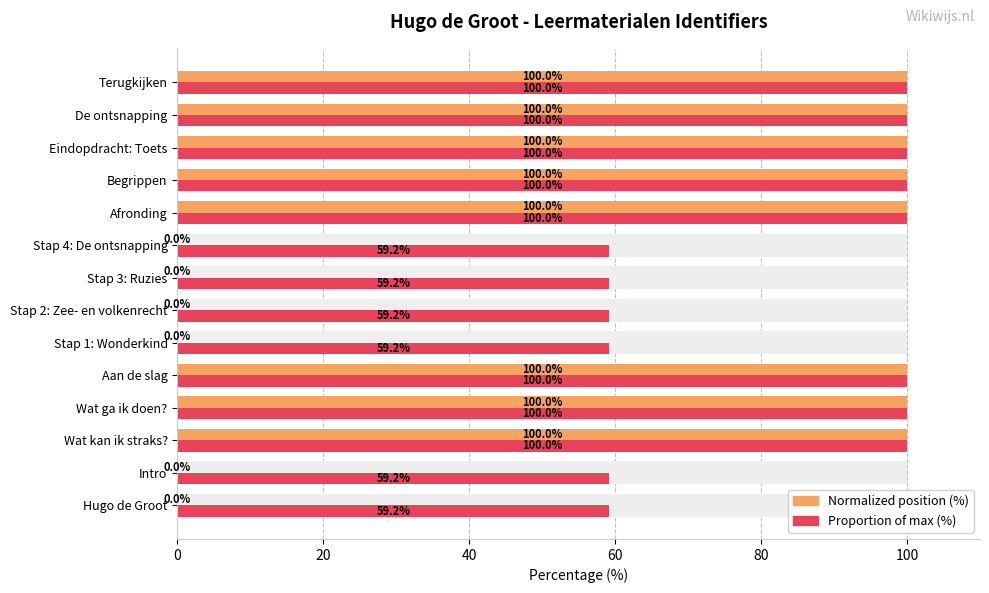

Reading left to right, extract all data points from this chart.

Normalized position (%): 0.0	0.0	100.0	100.0	100.0	0.0	0.0	0.0	0.0	100.0	100.0	100.0	100.0	100.0
Proportion of max (%): 59.2	59.2	100.0	100.0	100.0	59.2	59.2	59.2	59.2	100.0	100.0	100.0	100.0	100.0